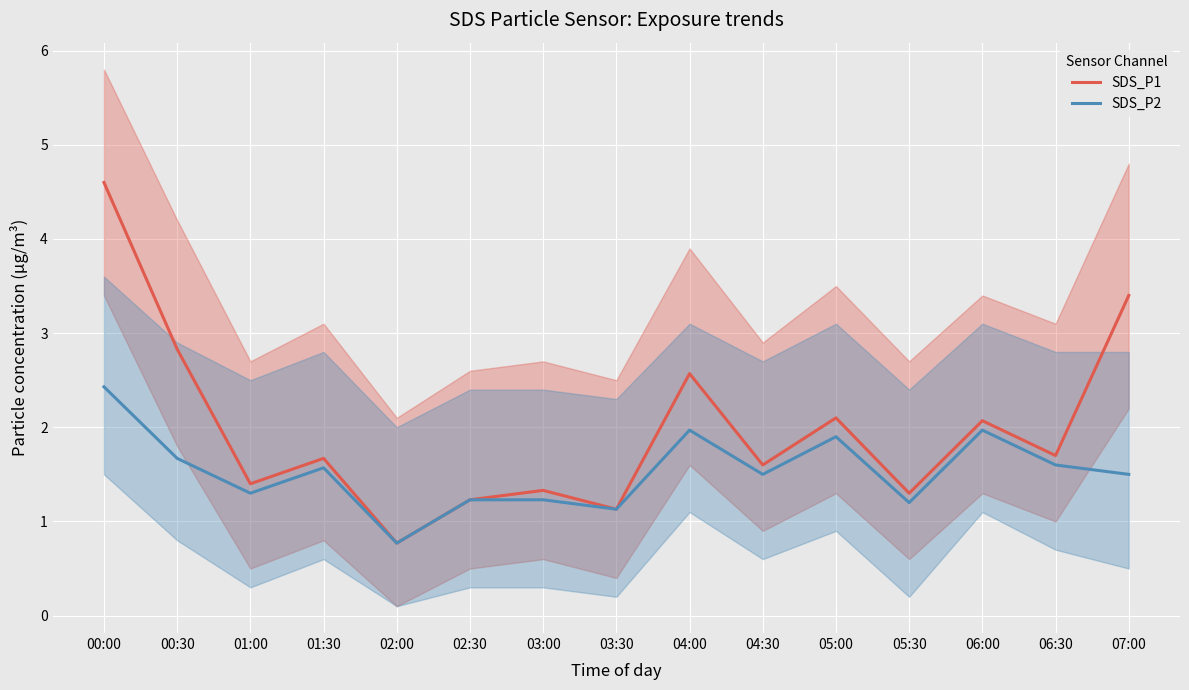

List the series in order of their overall mean, lowest first.

SDS_P2, SDS_P1